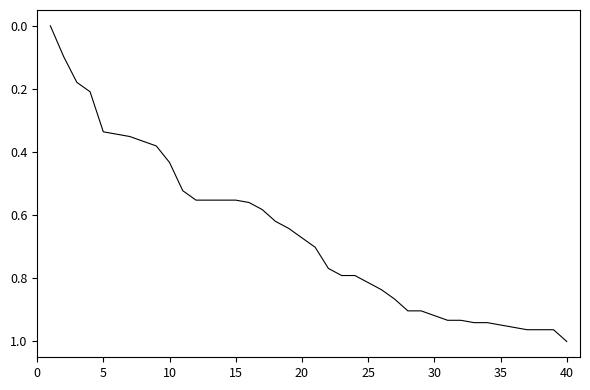

True or false: the data has more than 1 interior local peaks.

False